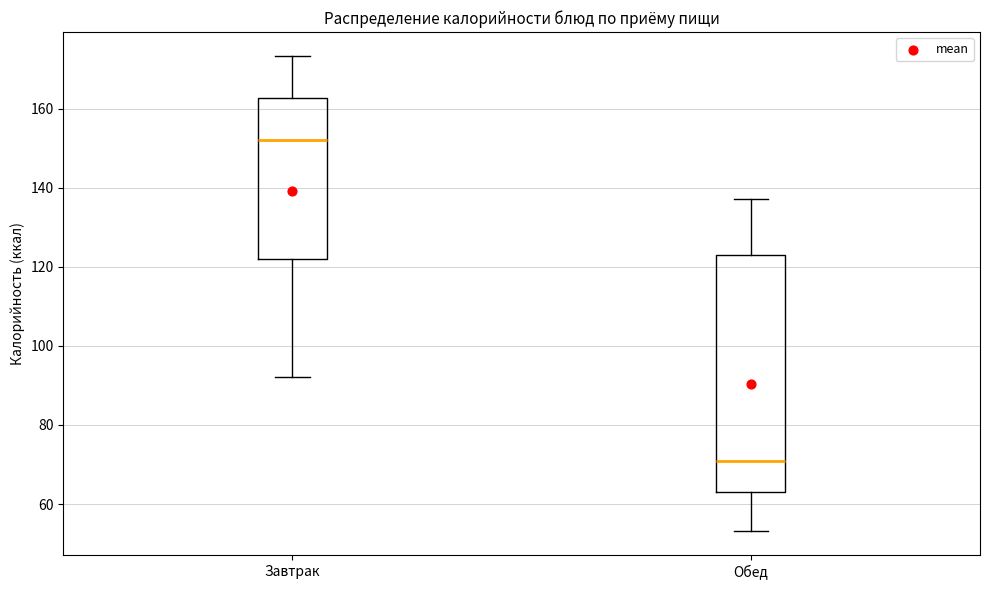

Which box's median line is the highest?

Завтрак